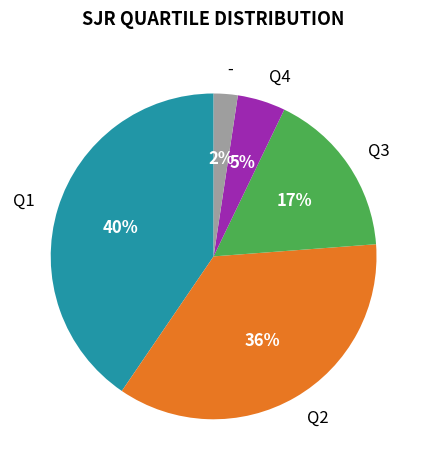

To the nearest percent, what is the difference between the - and Q1 slice percentages?

38%